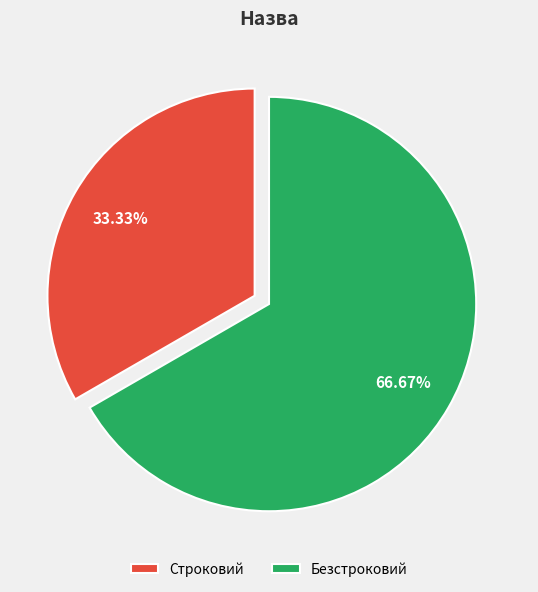

Which category accounts for the majority?

Безстроковий